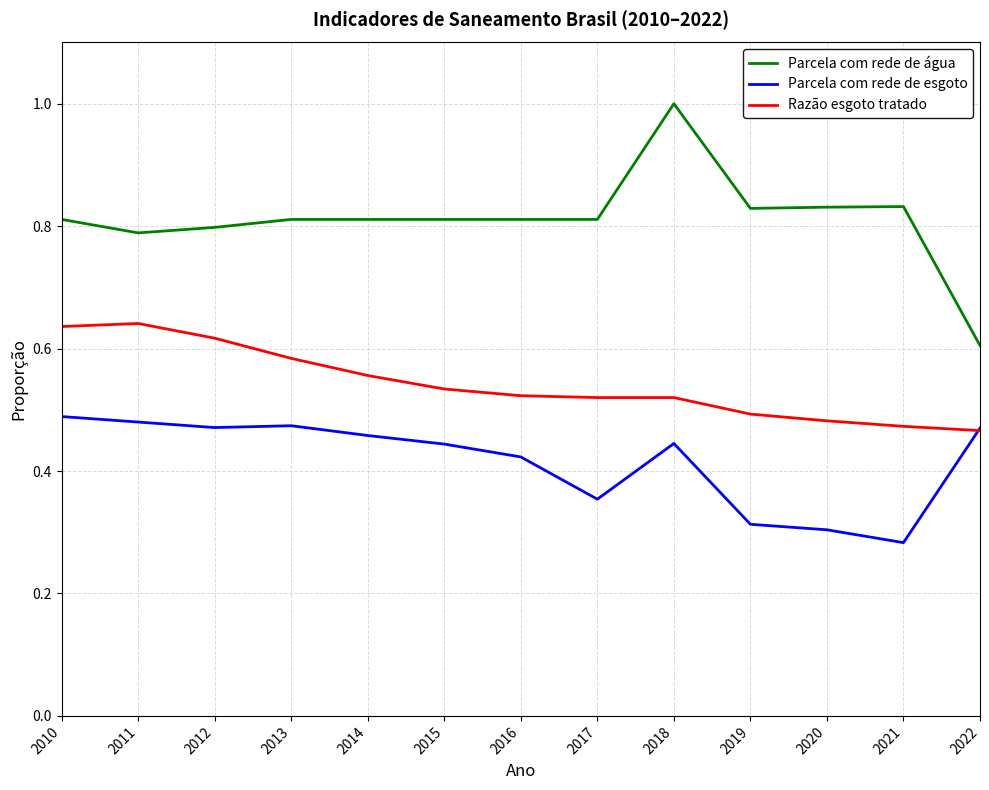

True or false: Parcela com rede de esgoto and Parcela com rede de água cross at least once.

False